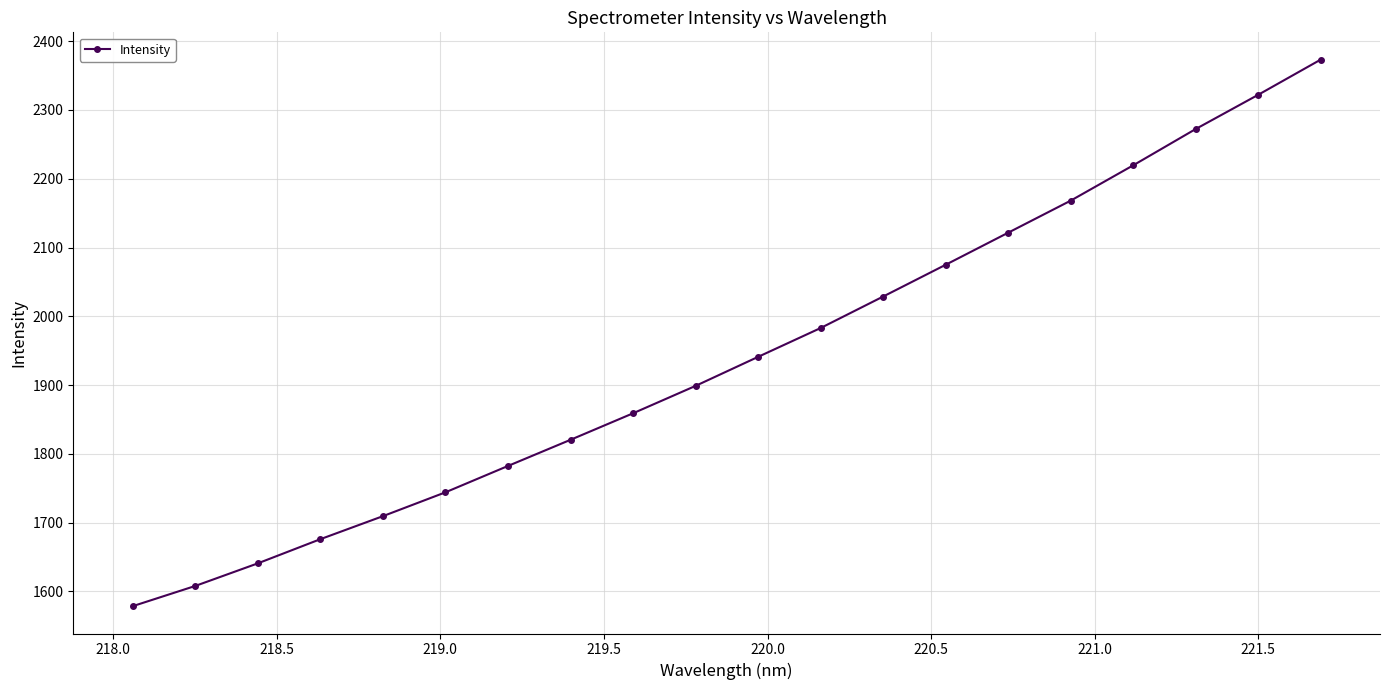

What is the maximum value shown in the chart?

2373.1